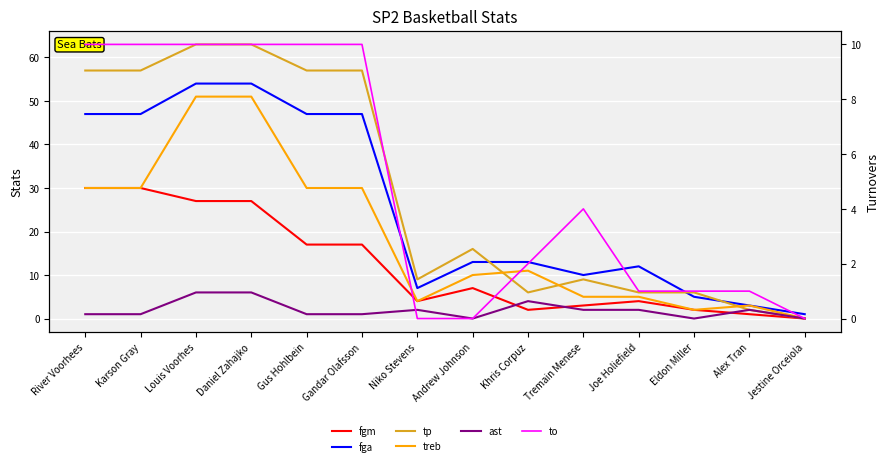

Where is fgm nearest to the value 15?

Gus Hohlbein